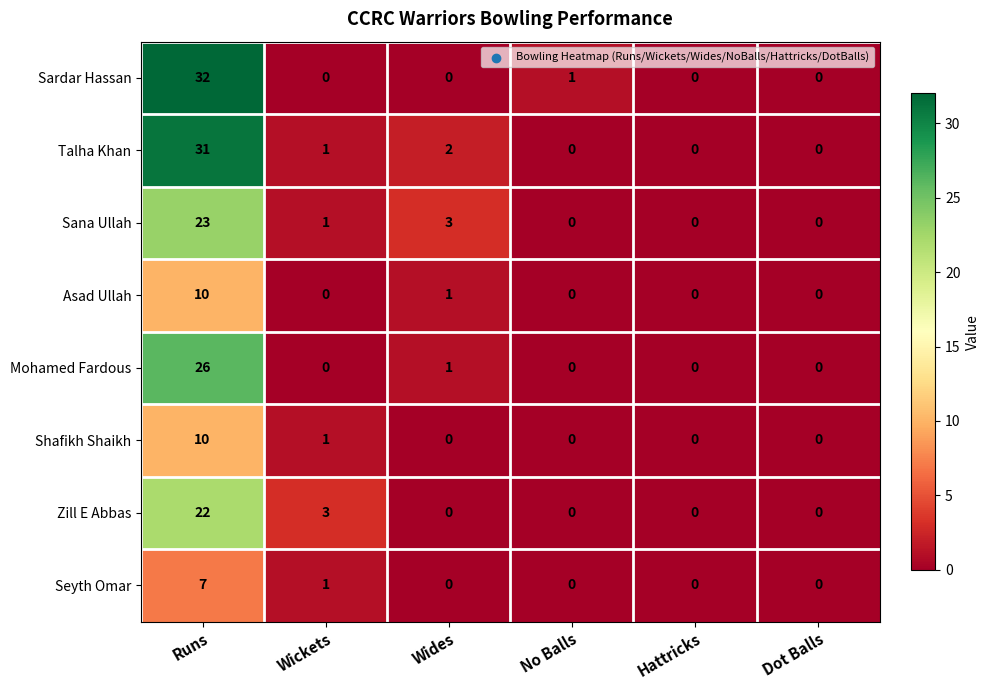

How many data points in Mohamed Fardous are above 0?

2